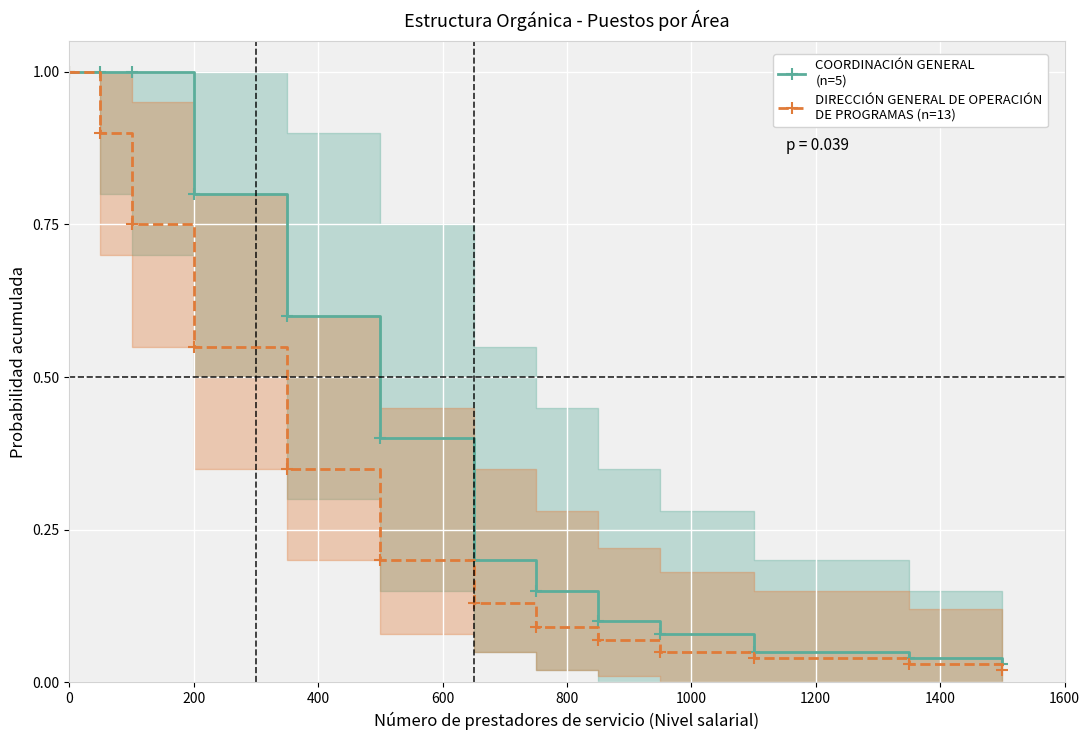

What is the greatest value displayed?

1.0